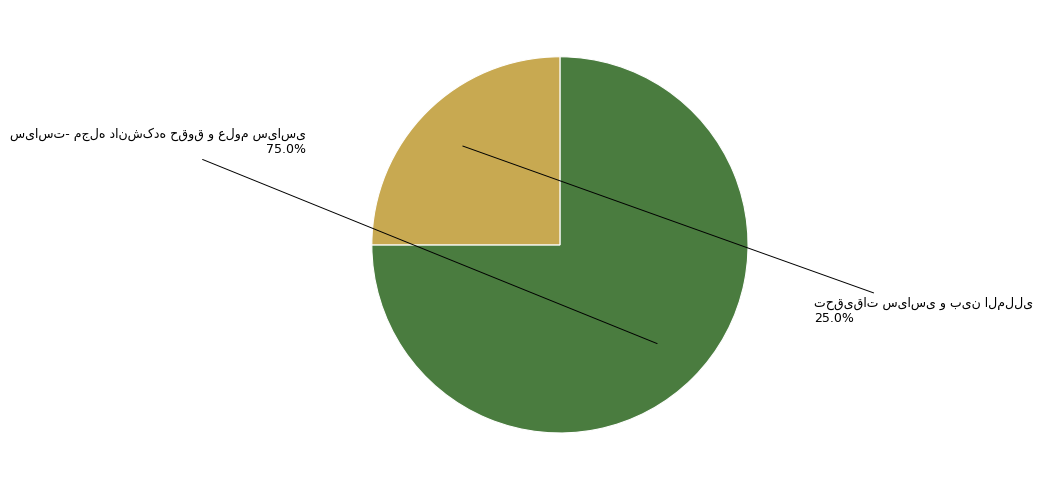

Count the number of slices in the pie.

2